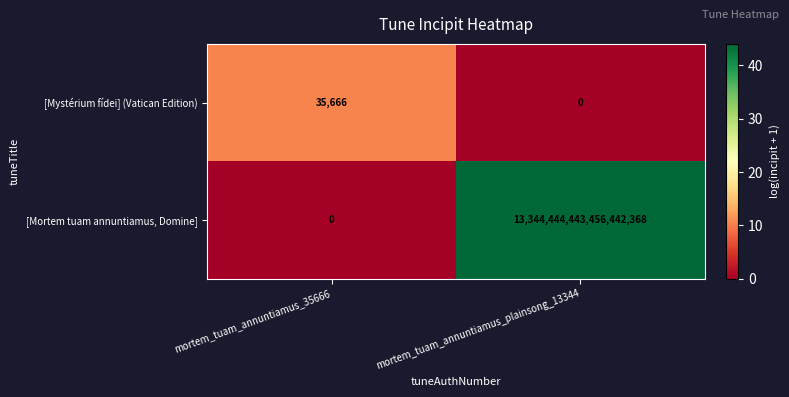

At which category does the chart reach its peak across all series?

mortem_tuam_annuntiamus_plainsong_13344